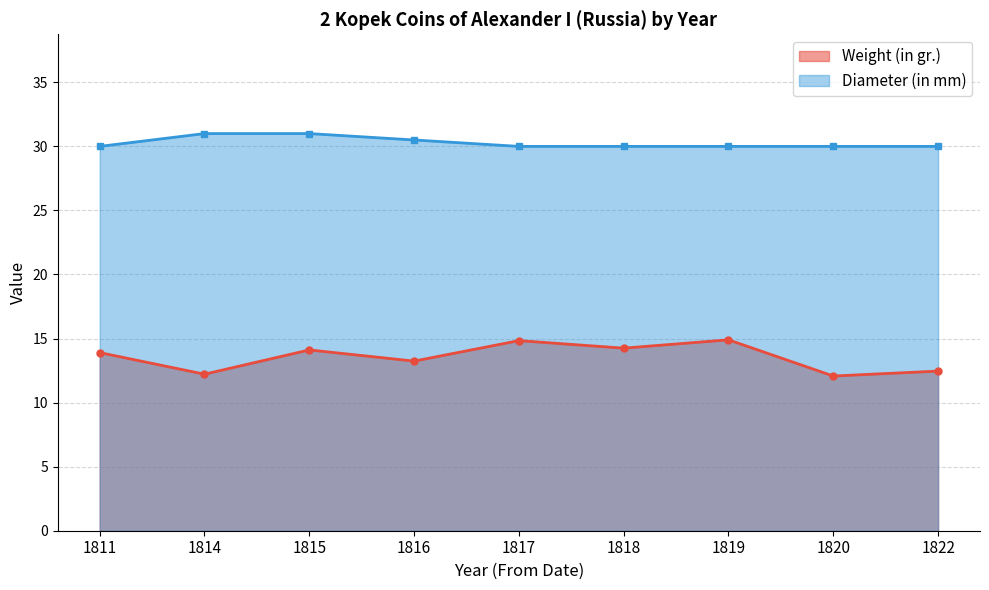

True or false: Diameter (in mm) and Weight (in gr.) intersect in this chart.

False